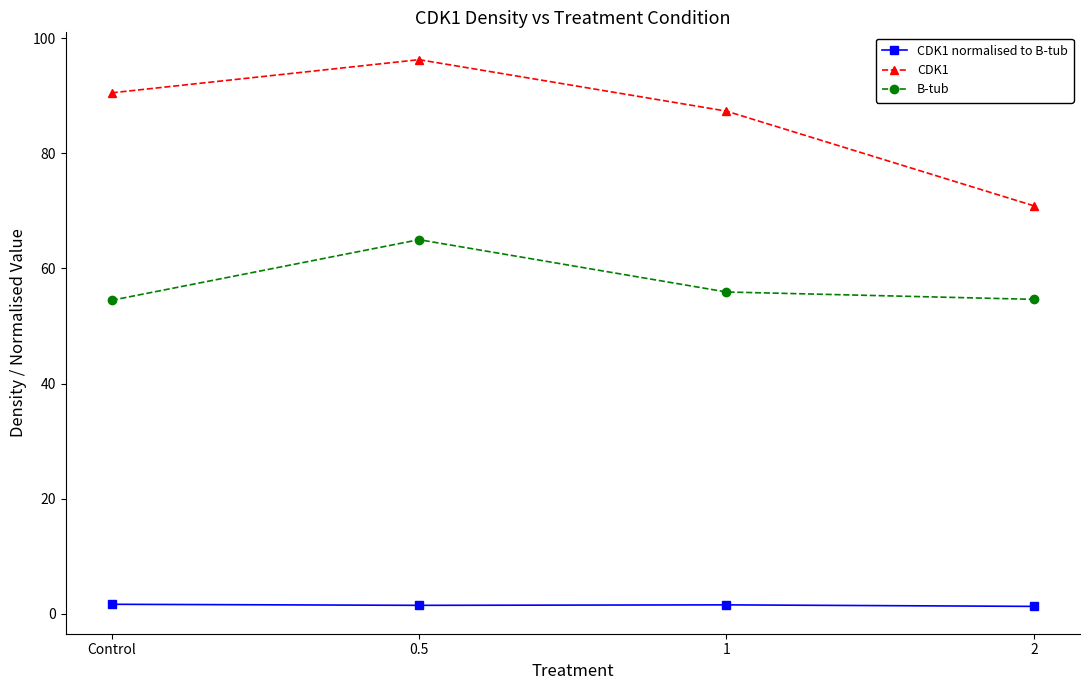

What is the minimum value for B-tub?

54.5